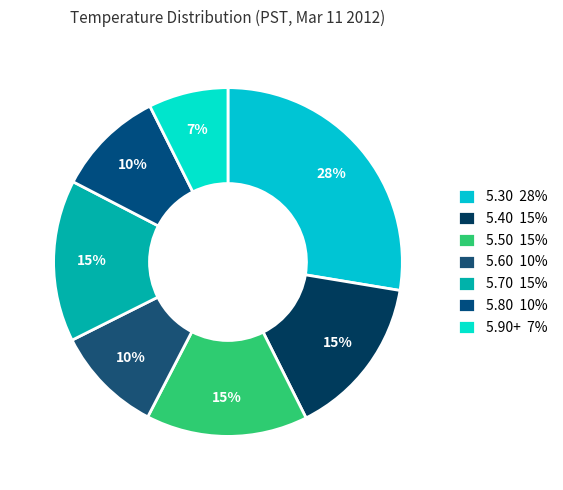

To the nearest percent, what is the average slice percentage?

14%